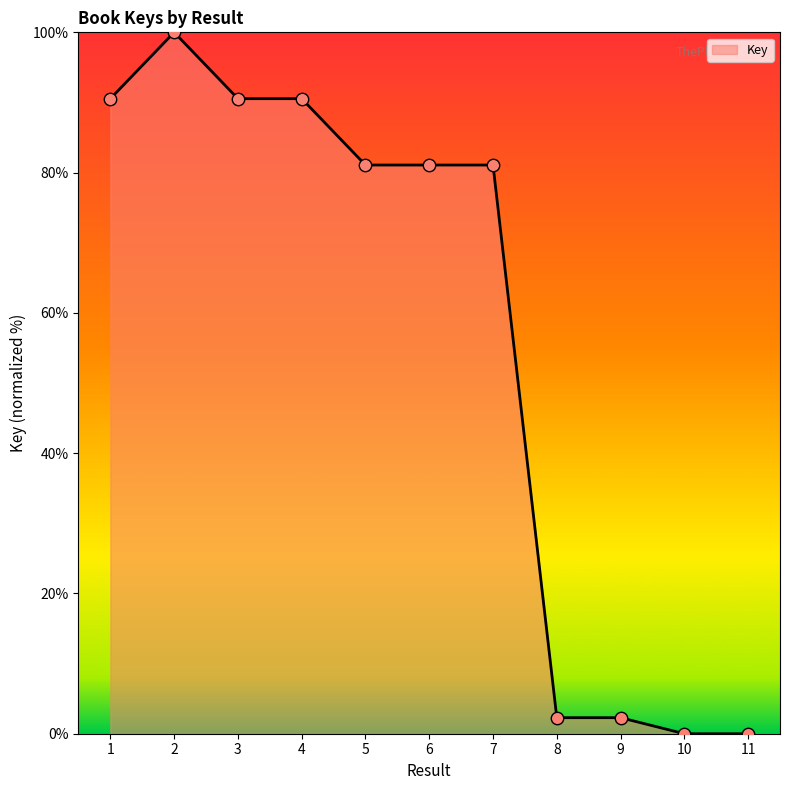

What is the ratio of the value at 1 to the value at 4?

1.0